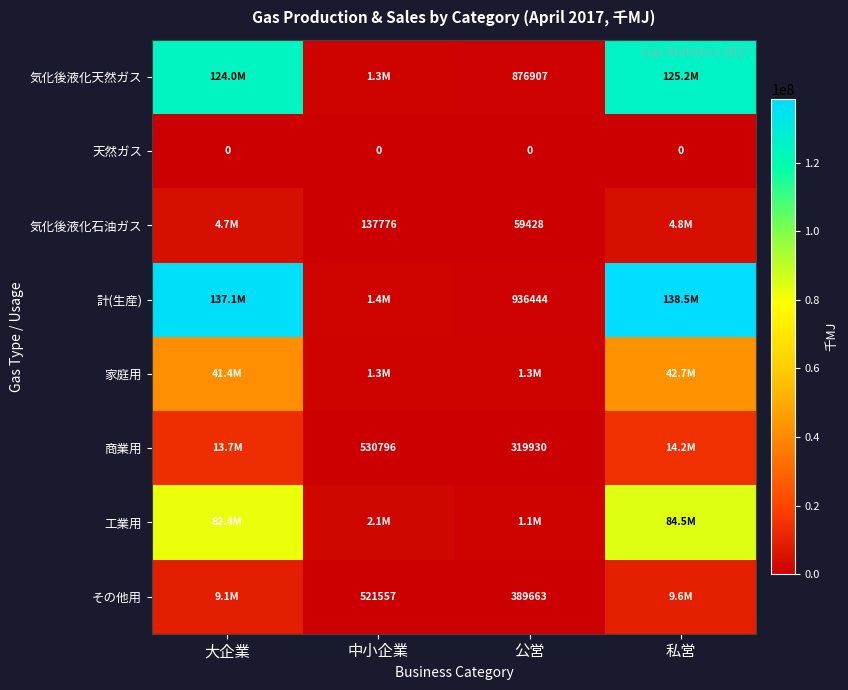

Is it true that その他用 equals 330992 at 中小企業?

False